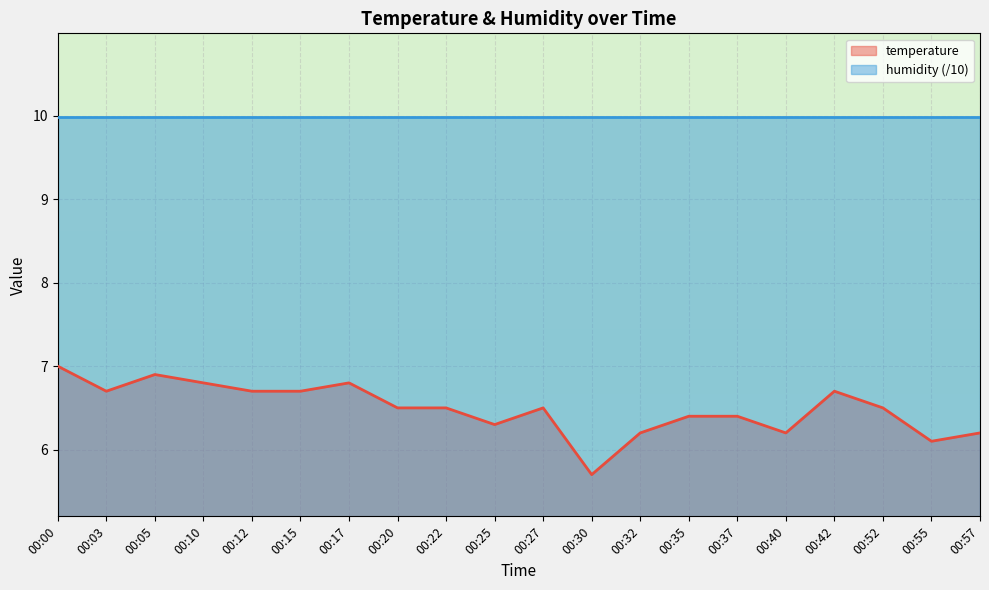

True or false: the data shows 11.1 at 00:00.

False